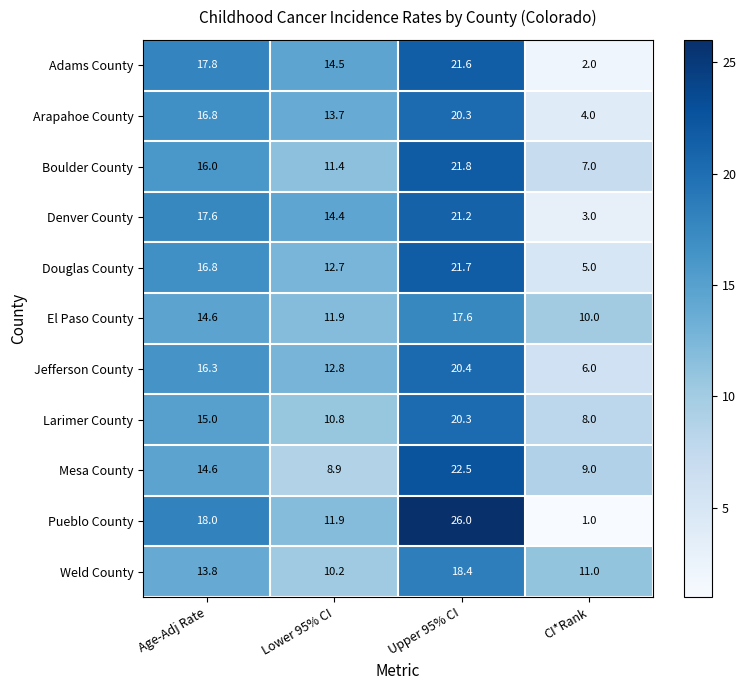

Count the number of data series in this chart.

11